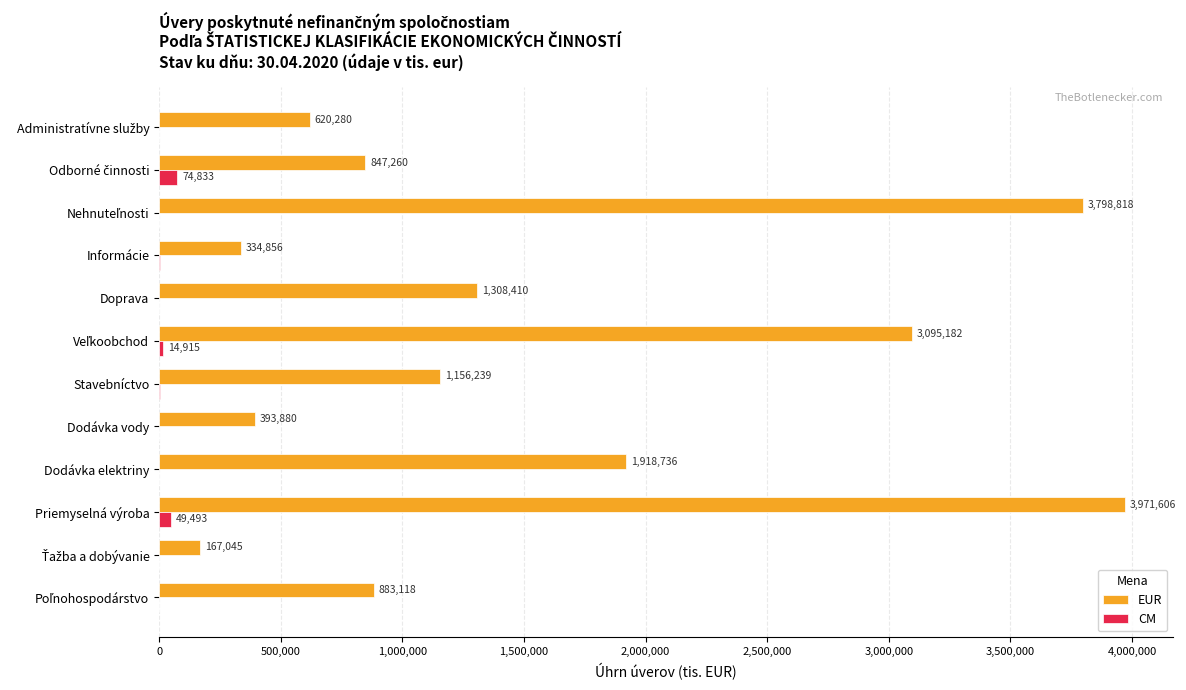

Which series changed the most between Stavebníctvo and Doprava?

EUR